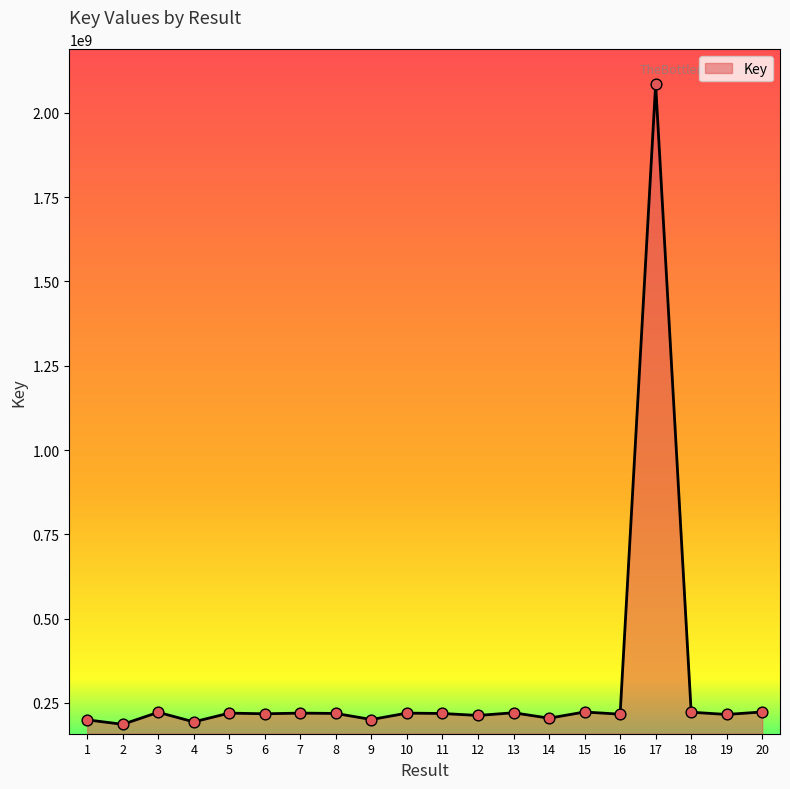

Approximately how many times larger is the value at 14 compared to 12?

1.0